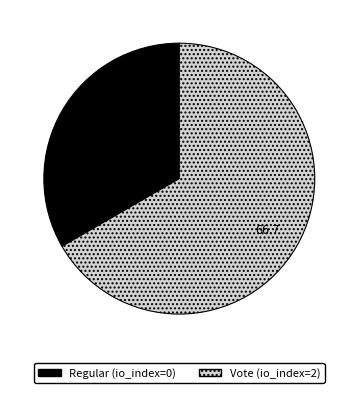

What is the largest slice in the pie chart?

Vote (io_index=2)